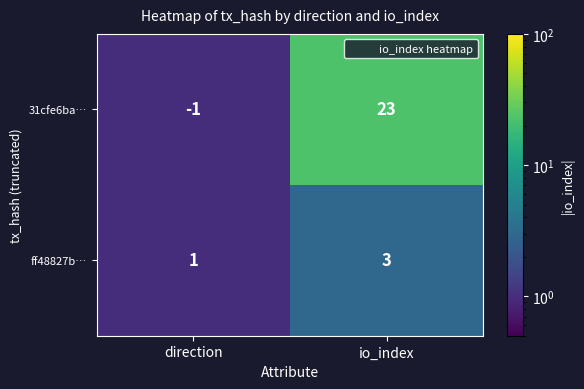

The value of ff48827b… at io_index is 3. True or false?

True